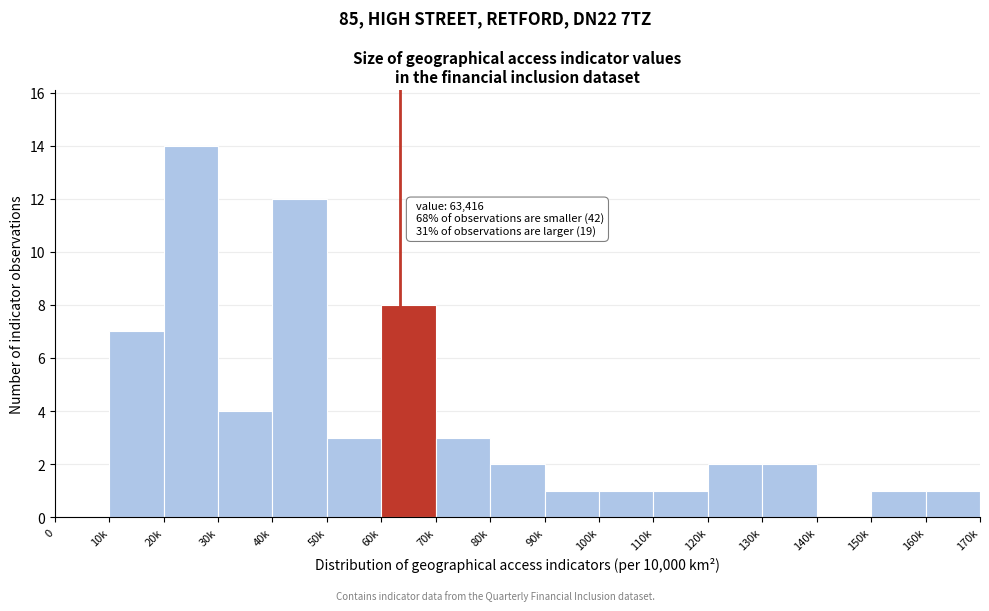

Reading left to right, extract all data points from this chart.

0=0	10k=7	20k=14	30k=4	40k=12	50k=3	60k=8	70k=3	80k=2	90k=1	100k=1	110k=1	120k=2	130k=2	140k=0	150k=1	160k=1